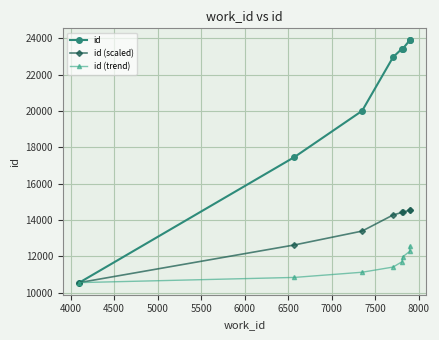

True or false: id (scaled) has more than 2 points higher than both neighbors.

False